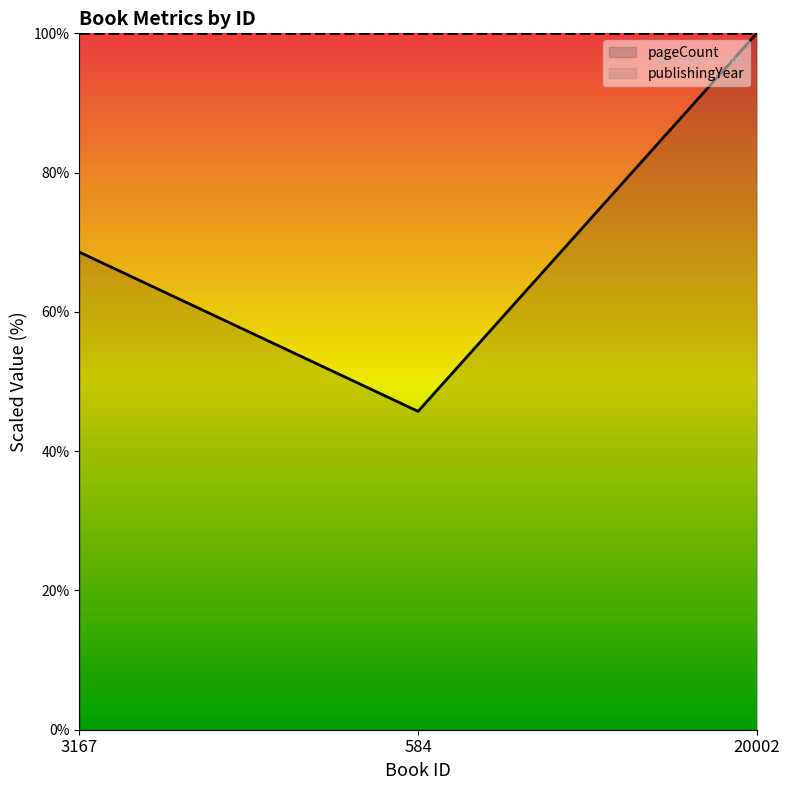

What is the maximum value shown in the chart?

100.0